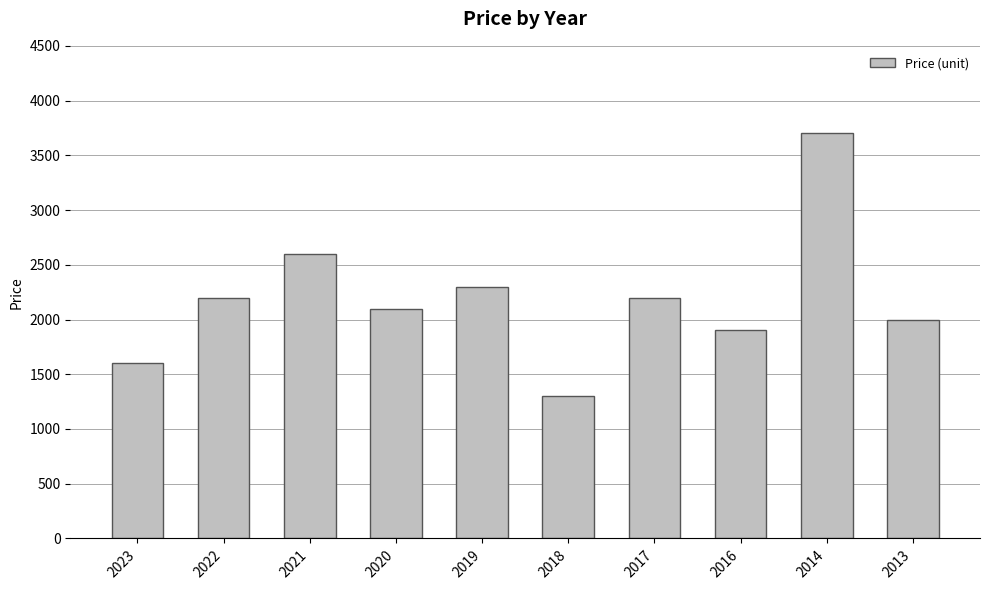

What is the minimum value shown in the chart?

1300